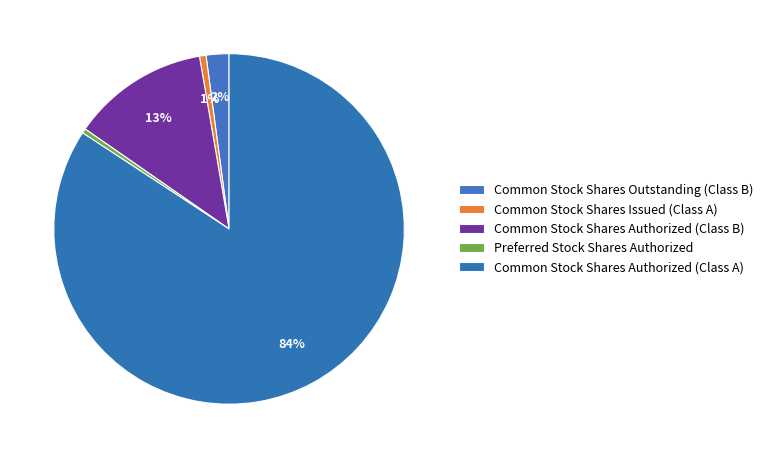

True or false: Common Stock Shares Authorized (Class A) accounts for 84% of the total.

True